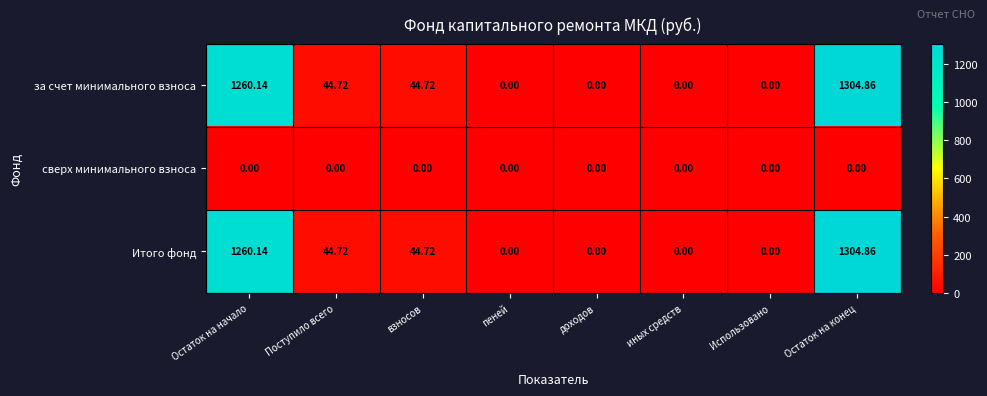

At which label does Итого фонд reach its peak?

Остаток на конец